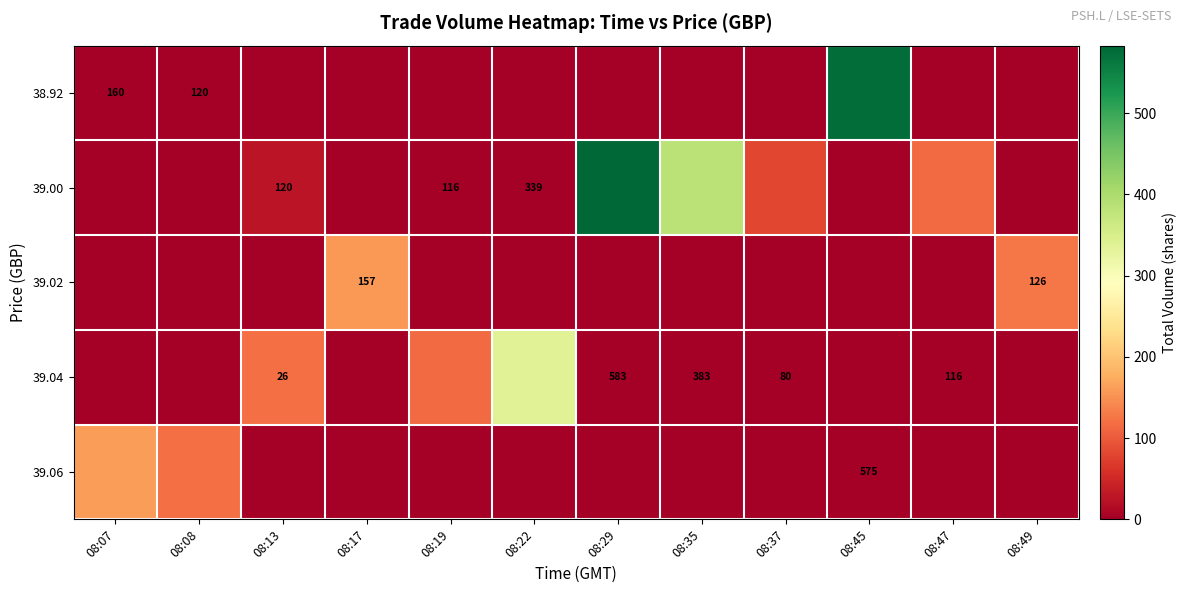

The 39.00 series shows 339 at 08:22. True or false?

True